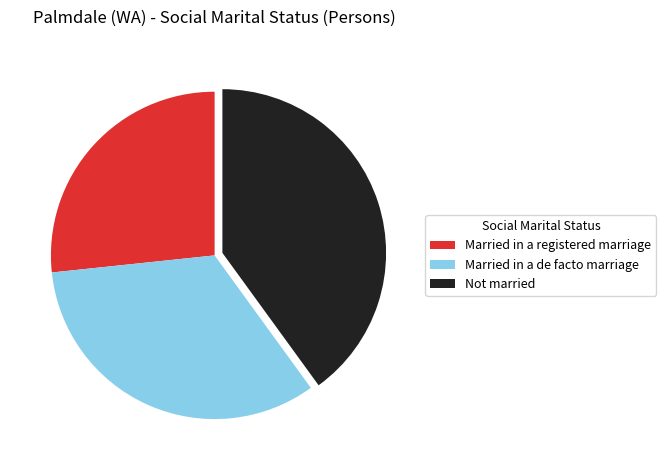

Is there a majority slice in this chart?

No